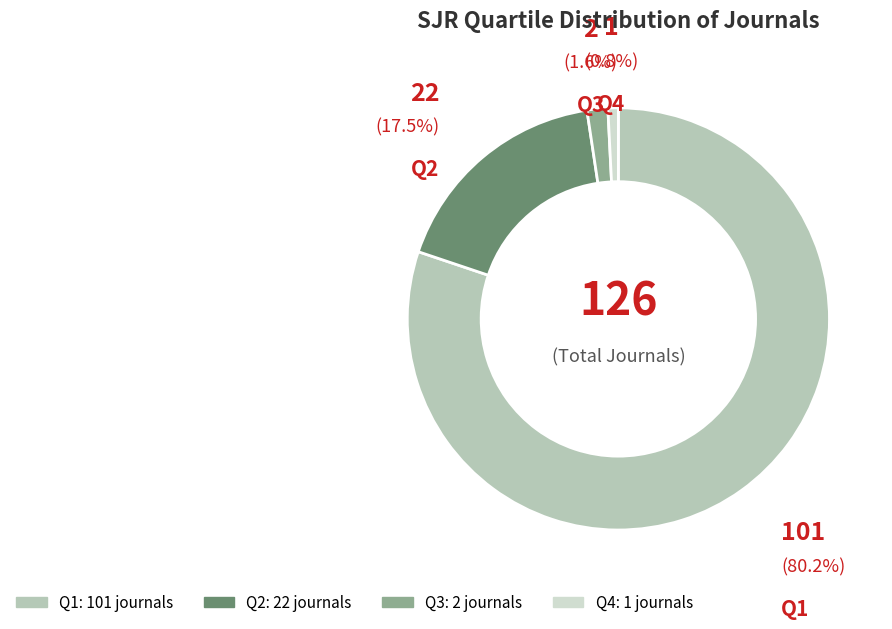

Rank the categories by value from highest to lowest.

Q1, Q2, Q3, Q4